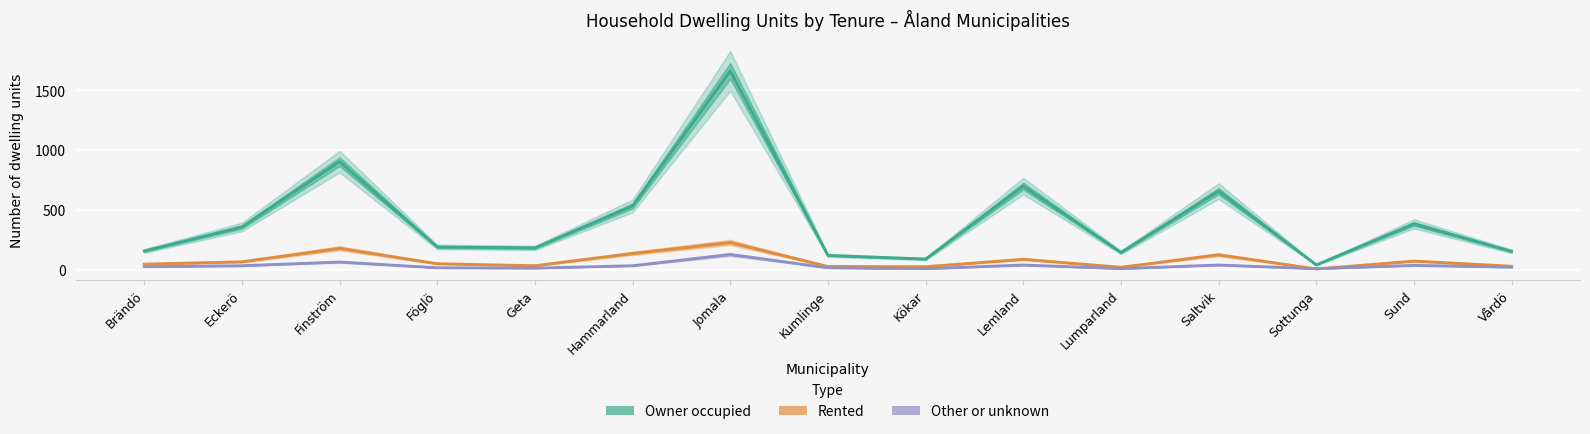

Rank the categories by Other or unknown value from lowest to highest.

Kökar, Sottunga, Lumparland, Geta, Föglö, Kumlinge, Vårdö, Brändö, Eckerö, Hammarland, Sund, Lemland, Saltvik, Finström, Jomala